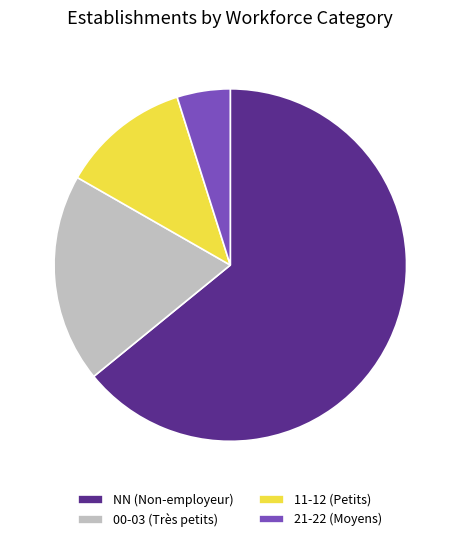

Which slice is the smallest?

21-22 (Moyens)